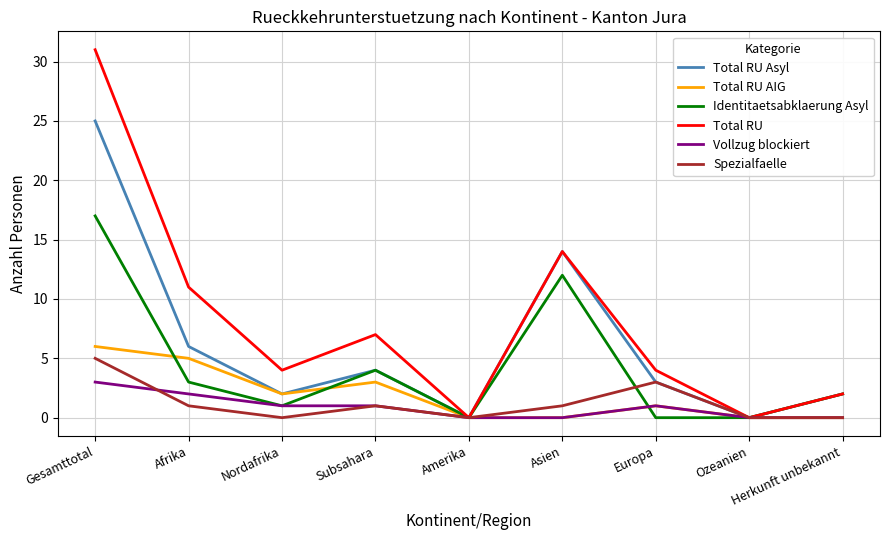

How many lines are shown in the chart?

6